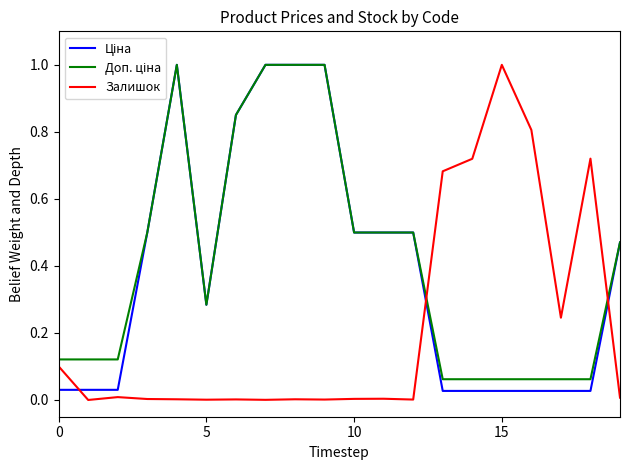

The Залишок series shows 0.3 at 15. True or false?

False